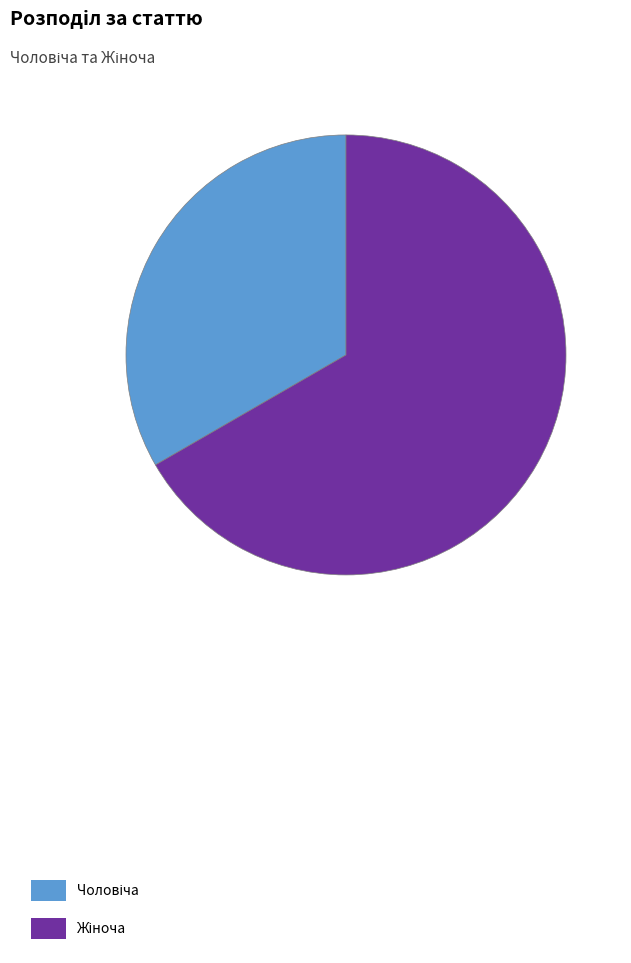

How many slices are in this pie chart?

2